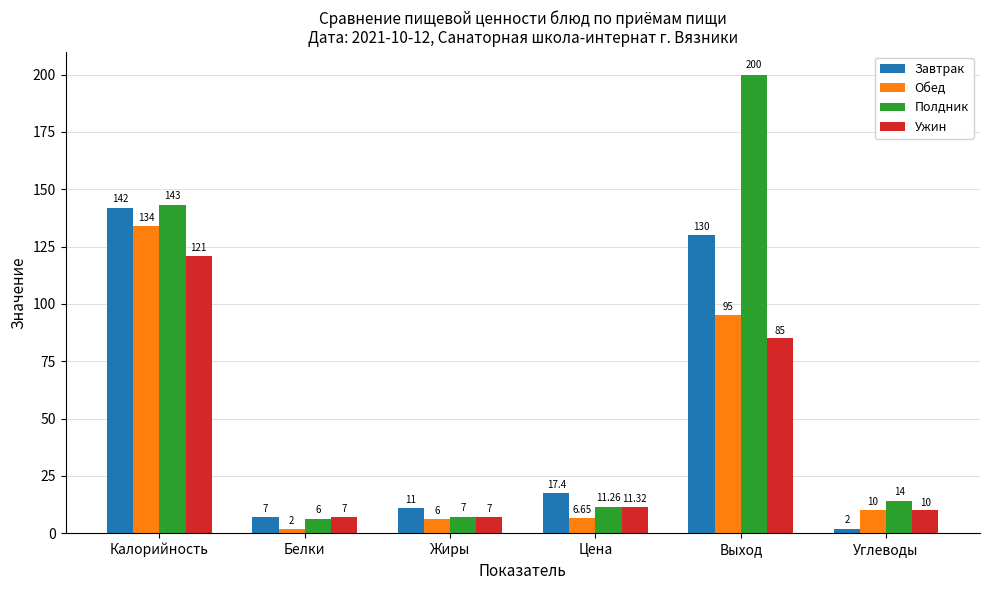

The value of Обед at Калорийность is 134.0. True or false?

True